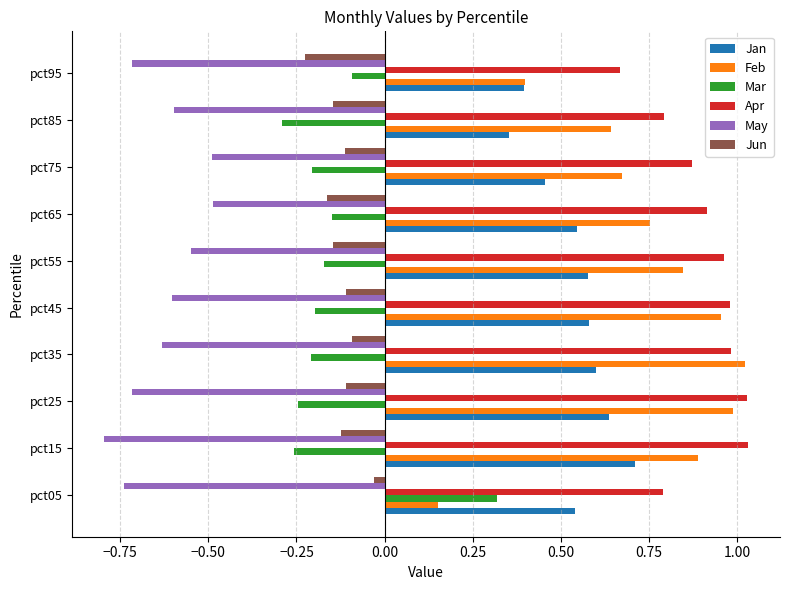

What are all the series names shown in the legend?

Jan, Feb, Mar, Apr, May, Jun